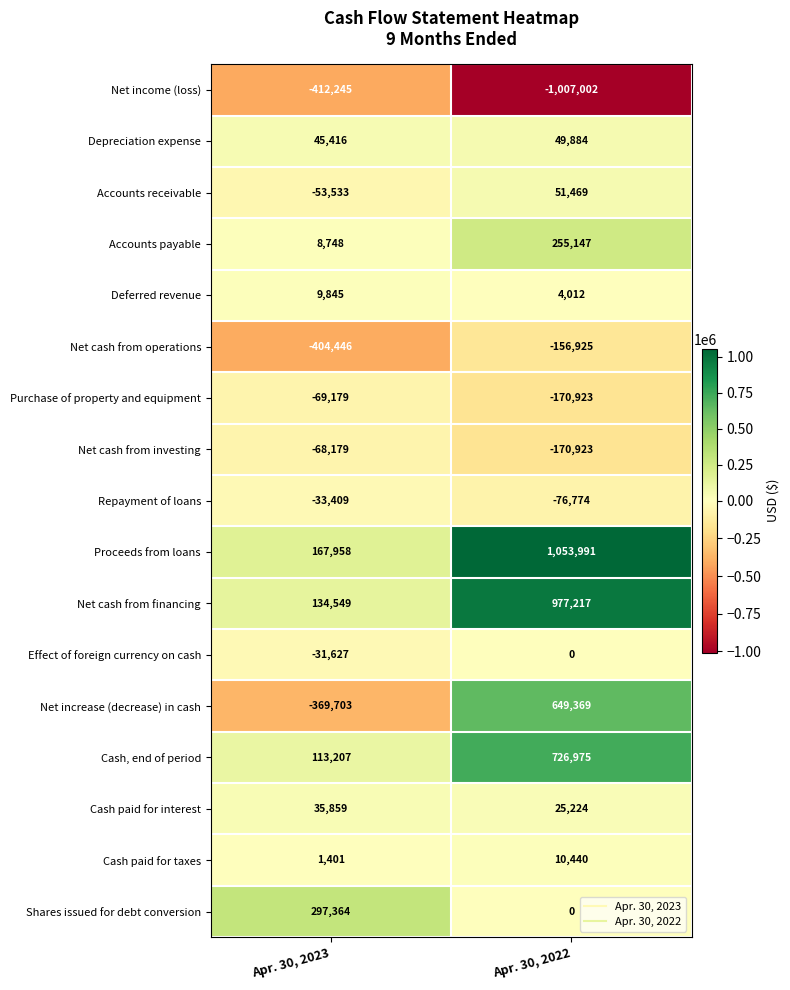

What is the sum of all Cash paid for taxes values?

11841